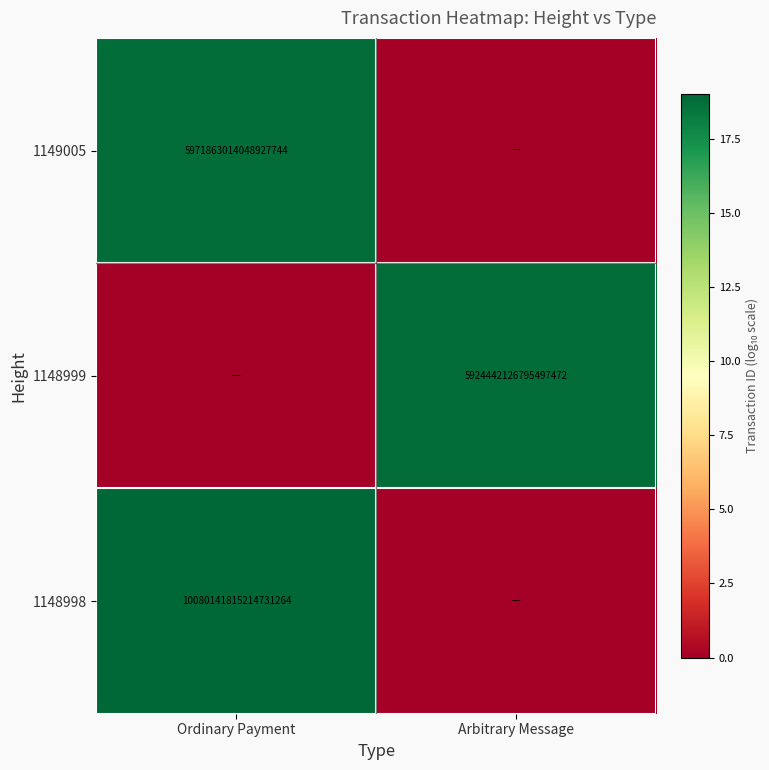

The 1148998 series shows 4196776646160225792 at Ordinary Payment. True or false?

False